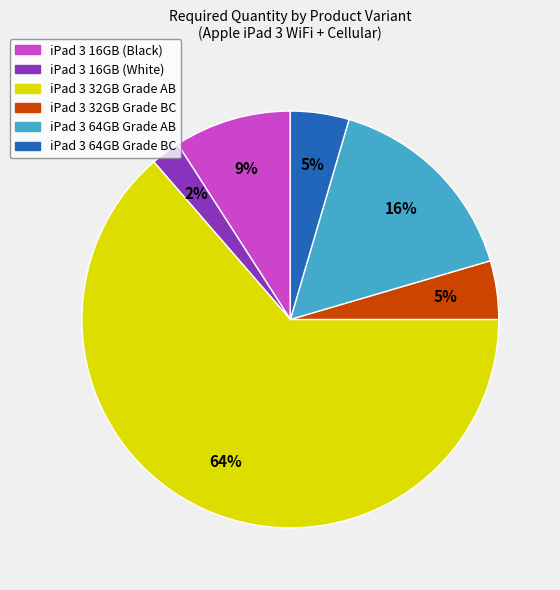

How many segments does this pie chart have?

6